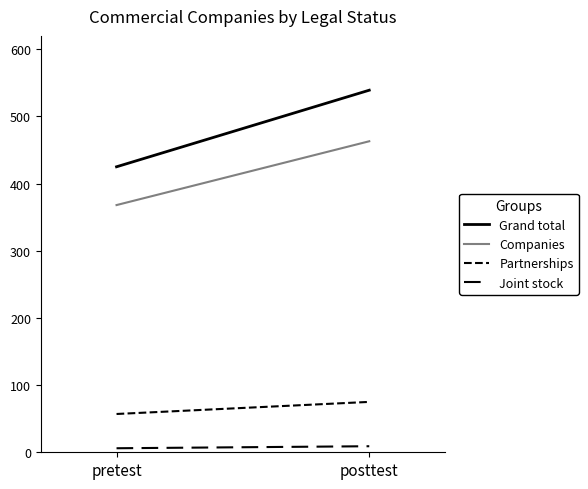

At which label is Companies closest to 415?

pretest